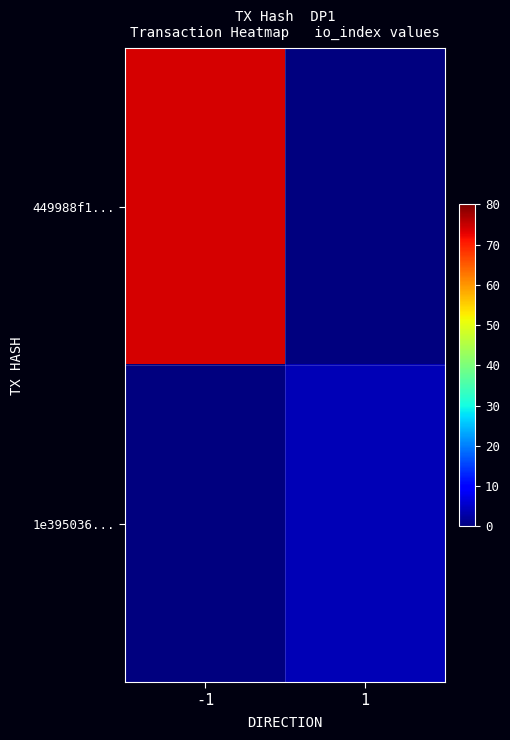

At how many categories does at least one series exceed 46?

1